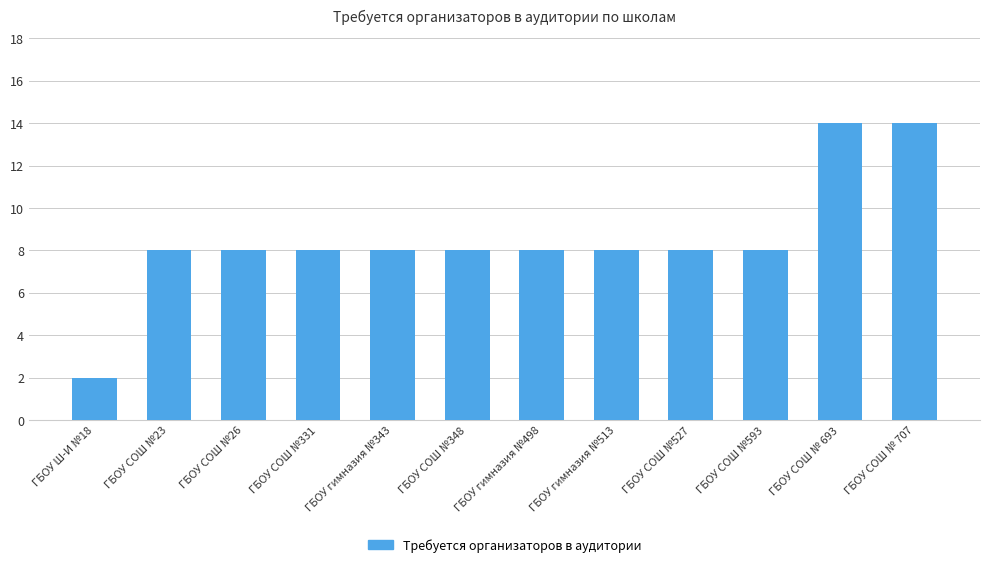

What is the difference between the values at ГБОУ СОШ №26 and ГБОУ СОШ № 693?

6